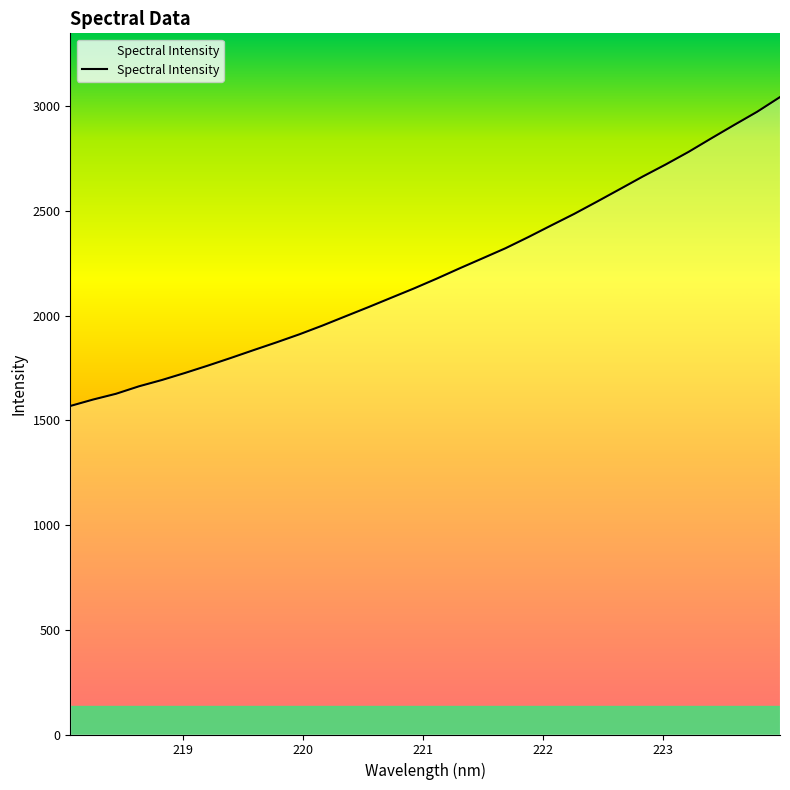

What is the minimum value shown in the chart?

1568.8